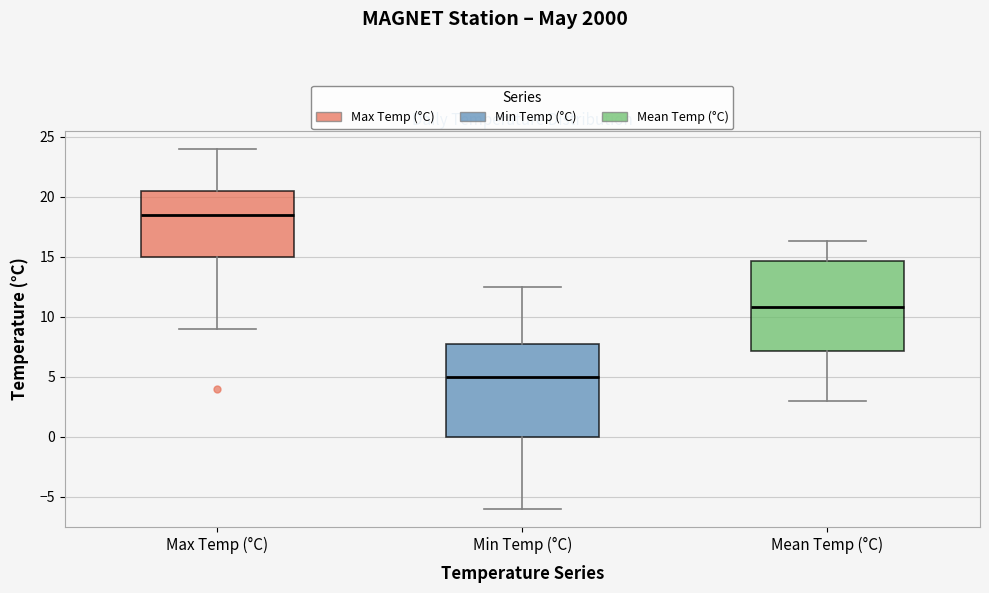

Which box's median line is the highest?

Max Temp (°C)